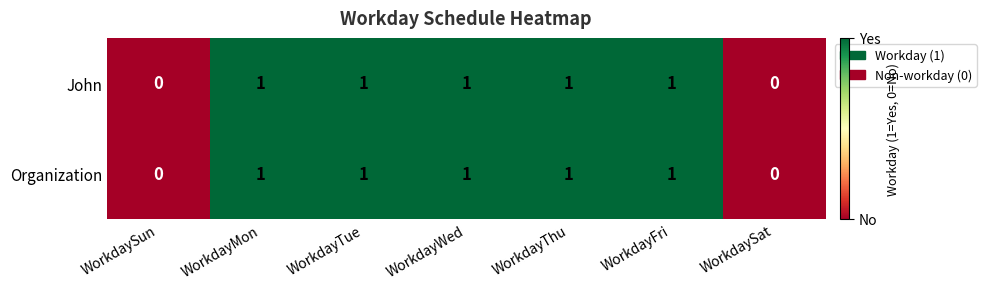

True or false: Organization has a value of 1 at WorkdayTue.

True